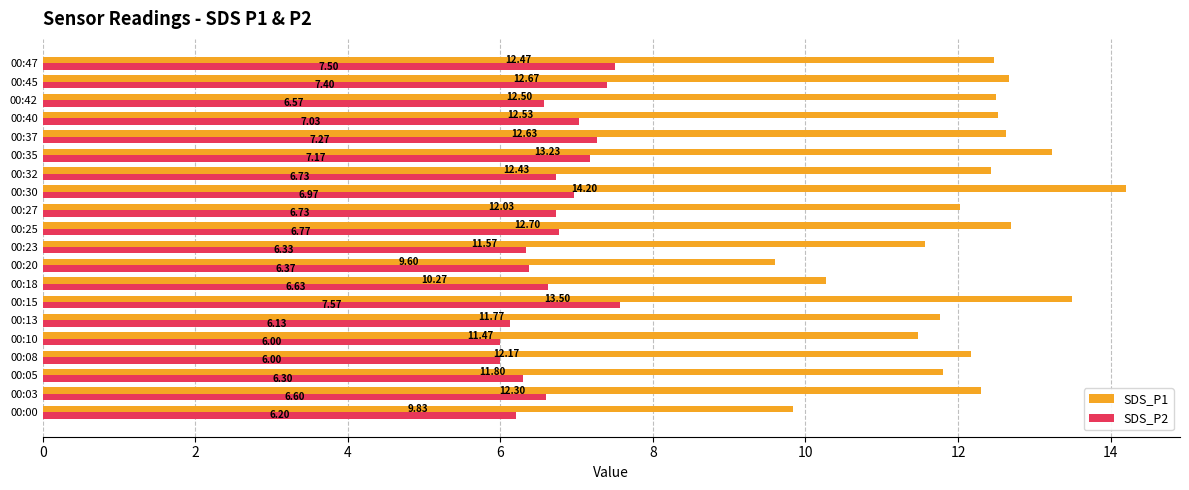

At which category is the sum across all series the highest?

00:30